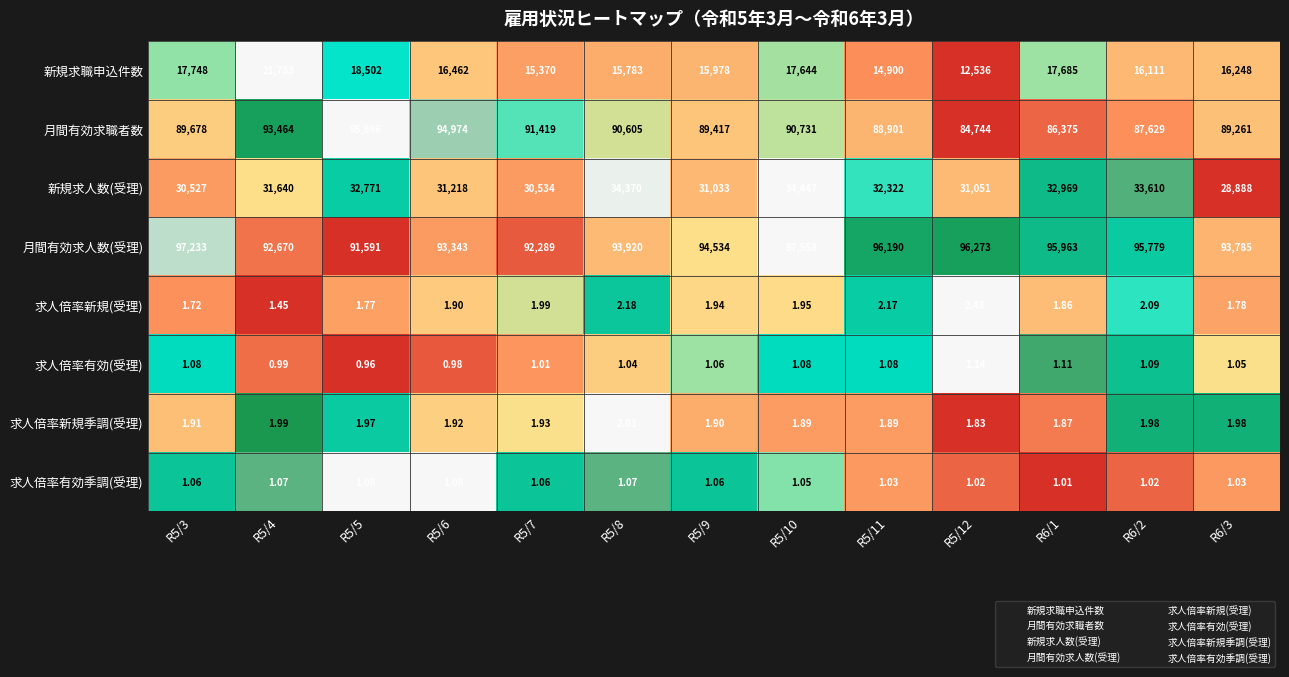

At R5/4, list the series in order from largest to smallest.

月間有効求職者数, 月間有効求人数(受理), 新規求人数(受理), 新規求職申込件数, 求人倍率新規季調(受理), 求人倍率新規(受理), 求人倍率有効季調(受理), 求人倍率有効(受理)